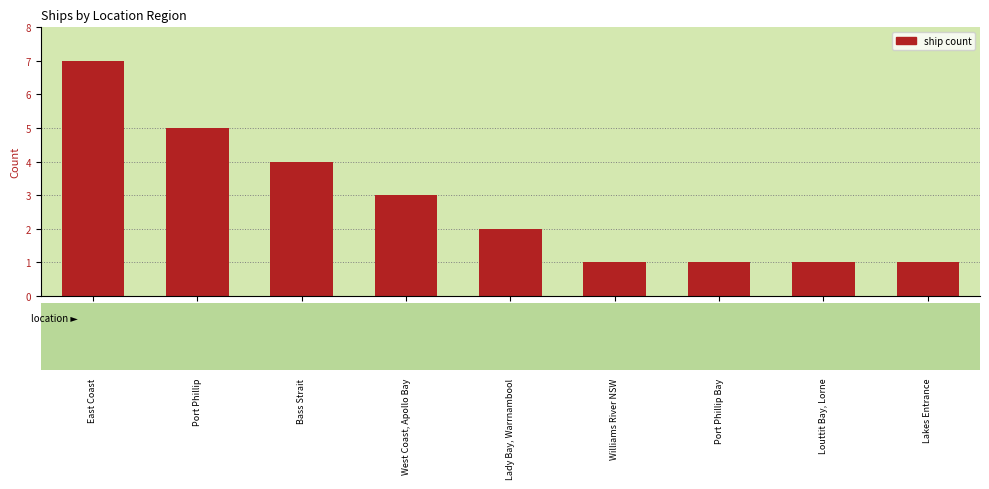

What is the difference between the second highest and second lowest values?

4